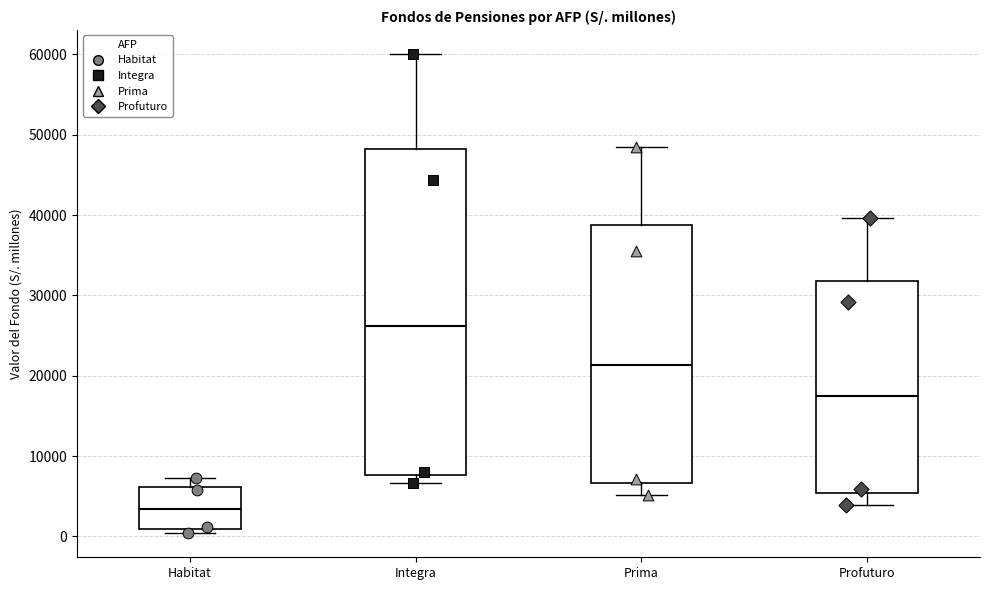

Reading left to right, transcribe this box plot: for each box, give where its median line is, the range the box spans, and where its two whiskers end, as read against the y-axis. The values are not printed on the chart, so give them approximately, as read against the axis.

Habitat: median 3000, box 1000 to 6000, whiskers 0 to 7000
Integra: median 26000, box 8000 to 48000, whiskers 7000 to 60000
Prima: median 21000, box 7000 to 39000, whiskers 5000 to 48000
Profuturo: median 18000, box 5000 to 32000, whiskers 4000 to 40000